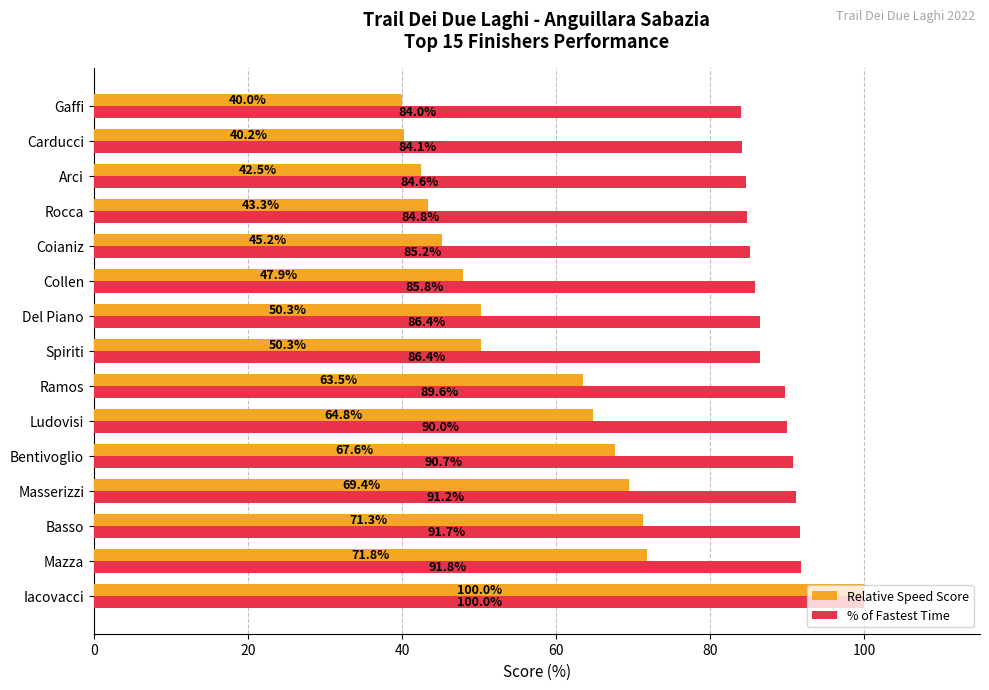

Which series has the largest total across all categories?

% of Fastest Time